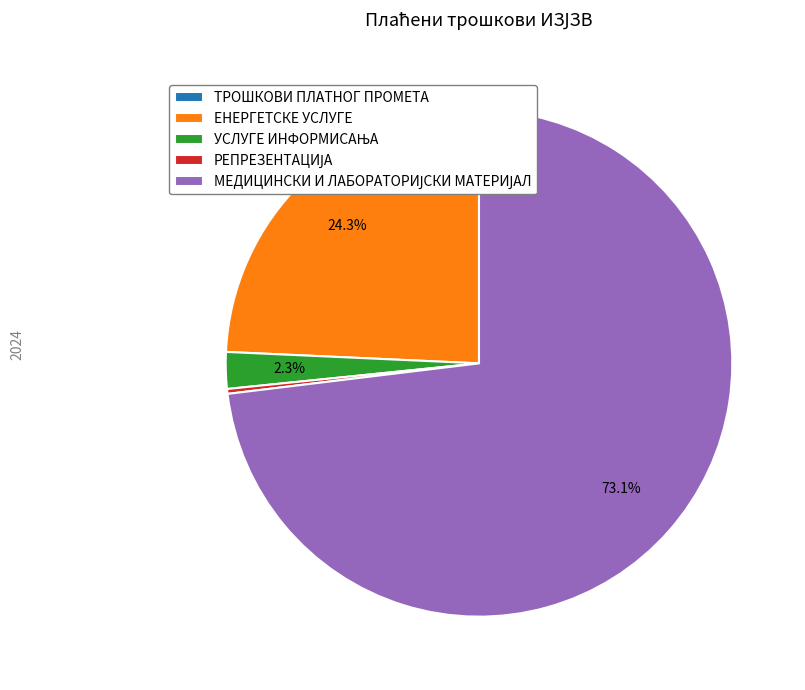

Does any single category account for the majority?

Yes